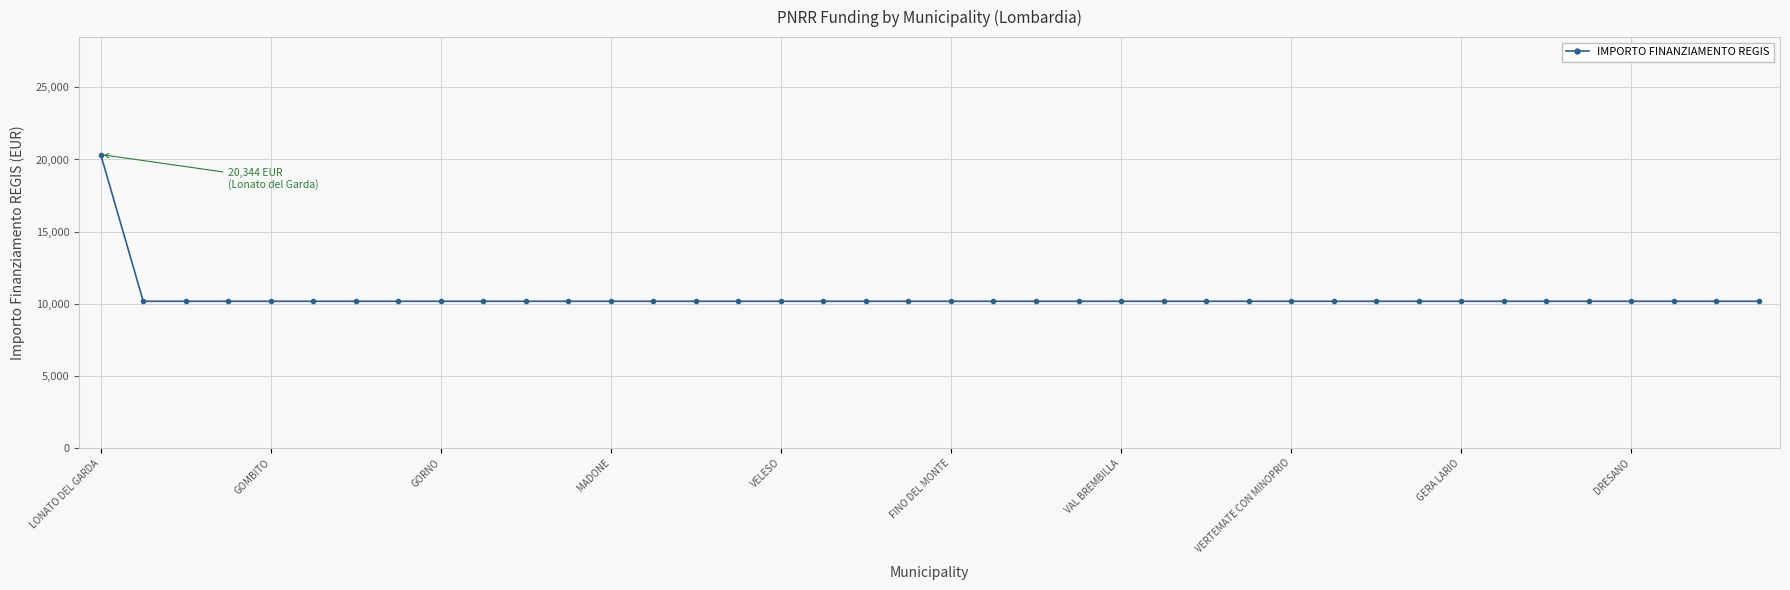

How many lines are shown in the chart?

1